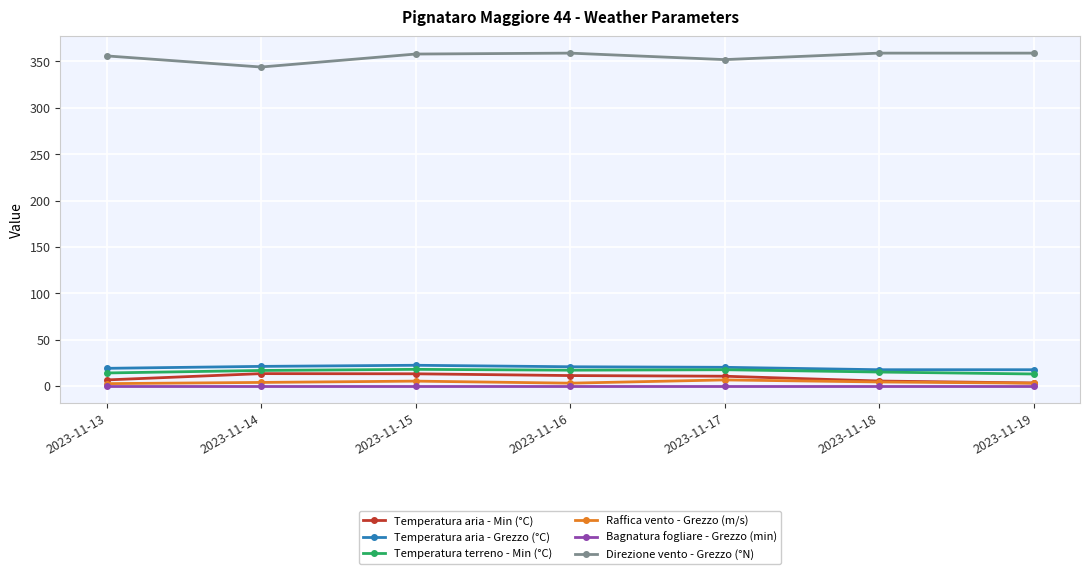

What are all the series names shown in the legend?

Temperatura aria - Min (°C), Temperatura aria - Grezzo (°C), Temperatura terreno - Min (°C), Raffica vento - Grezzo (m/s), Bagnatura fogliare - Grezzo (min), Direzione vento - Grezzo (°N)